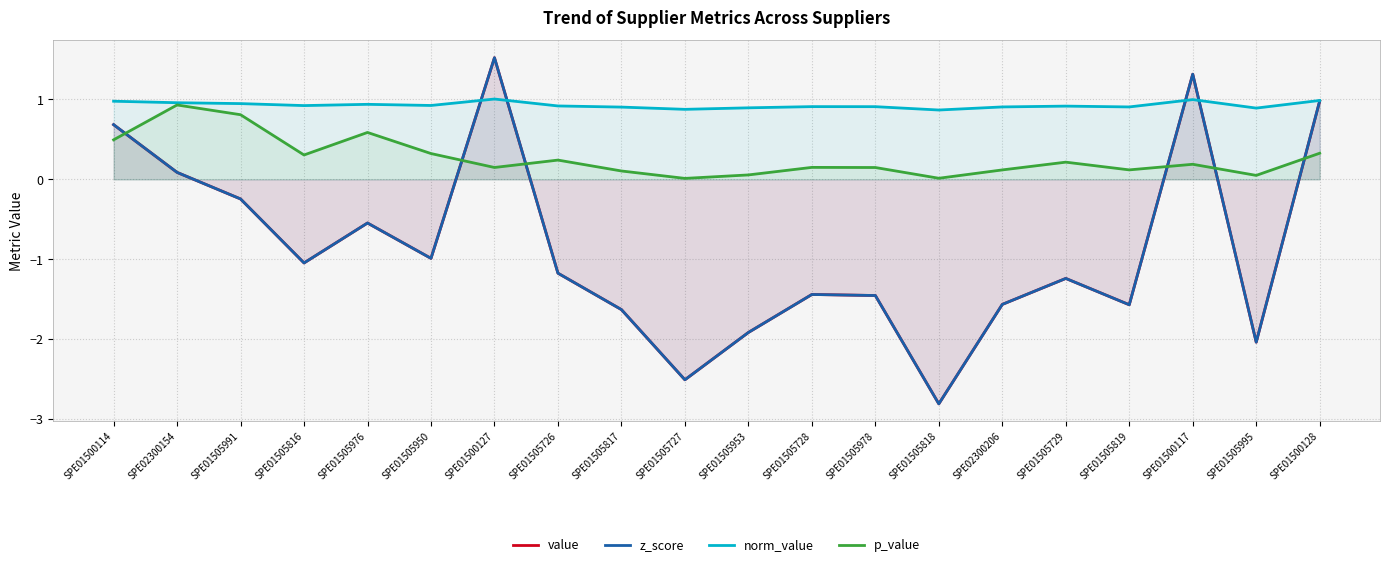

At which category does p_value reach its first local peak?

SPE02300154